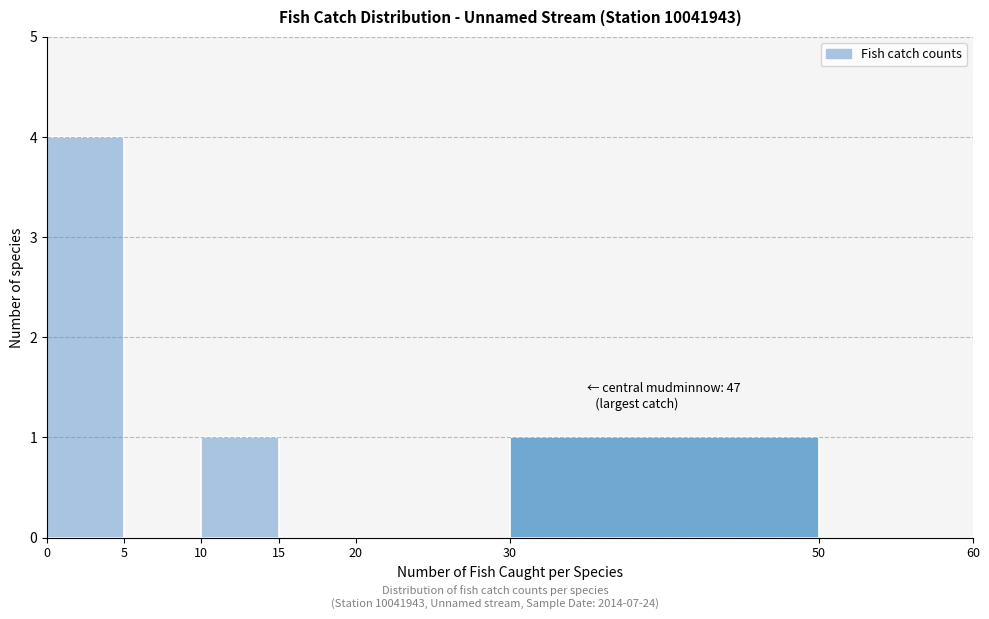

Over which range of the x-axis is the bar tallest?

0 to 5